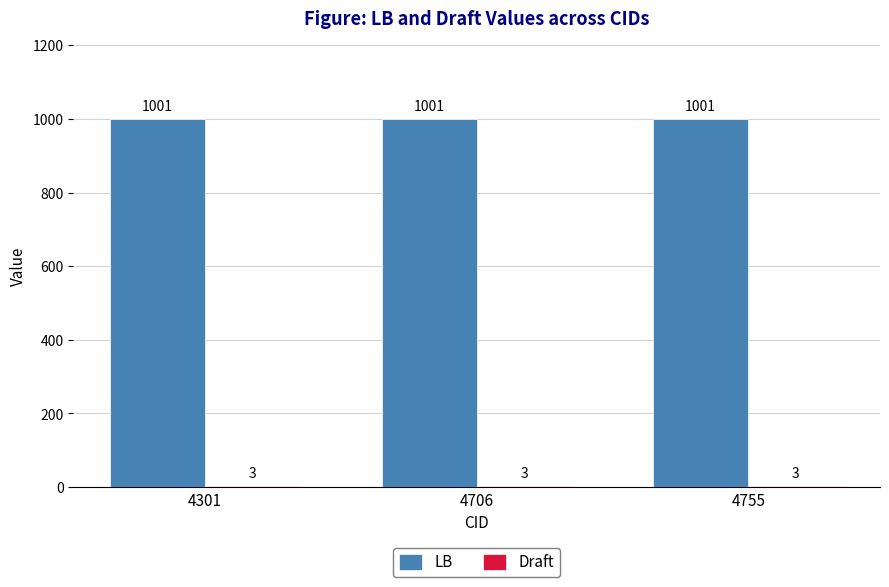

What is the sum of the LB values at 4755 and 4301?

2002